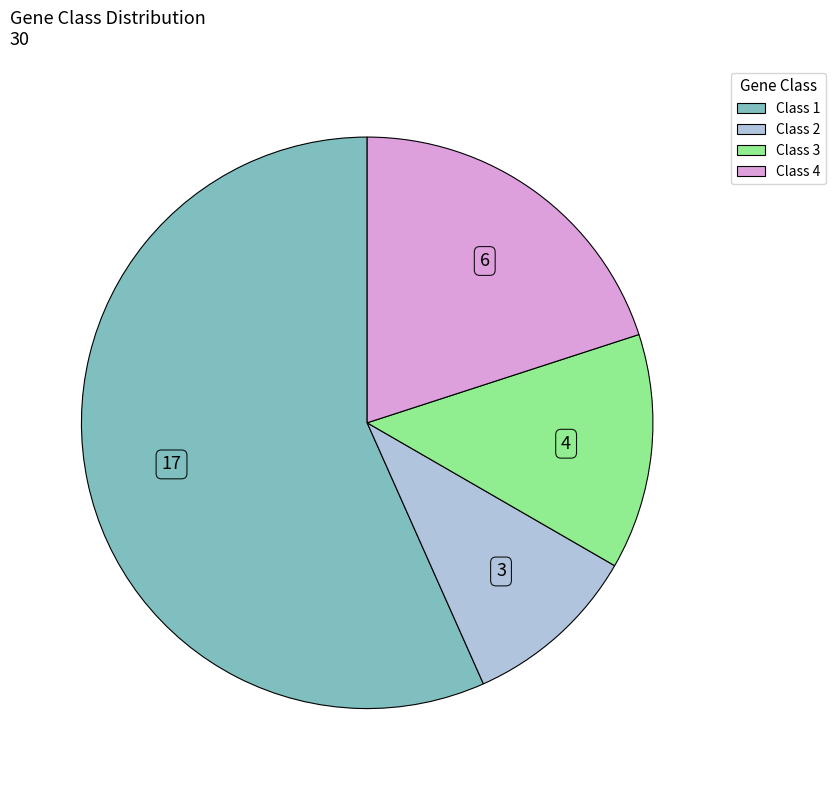

How many segments does this pie chart have?

4